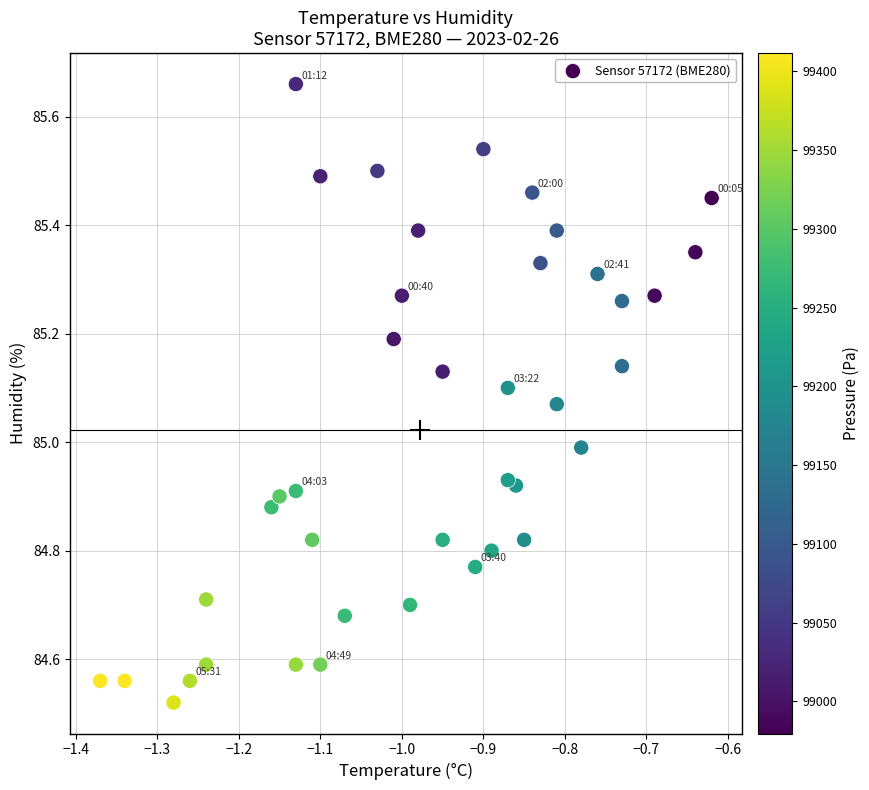

What is the range of Y values (max minus min)?

1.1